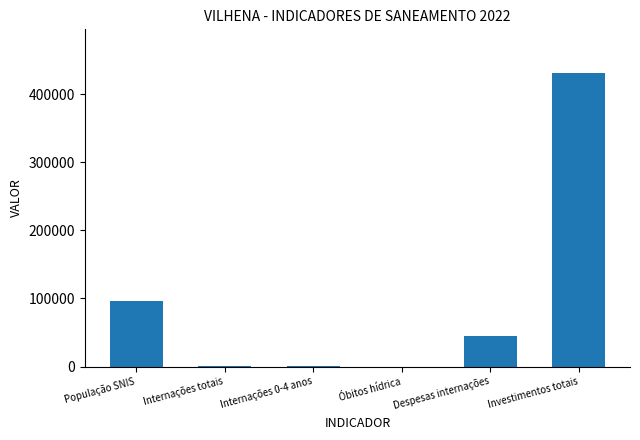

Are the bars horizontal?

No